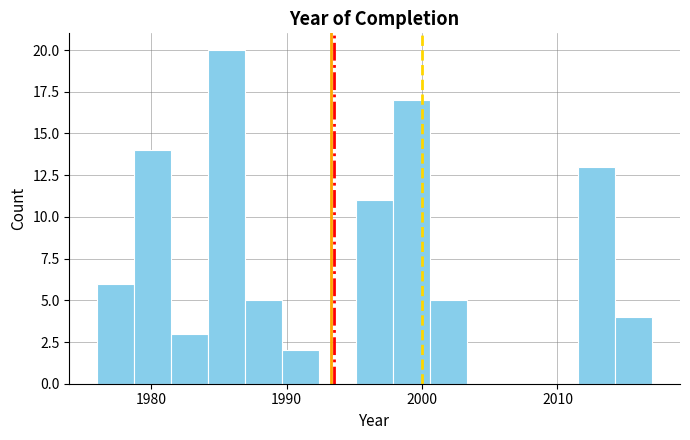

Read against the x-axis, roughly where is the centre of the tallest bar?

1986